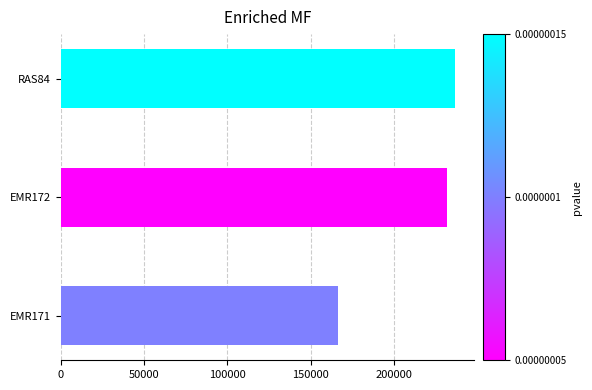

What is the difference between the maximum and minimum values?

69835